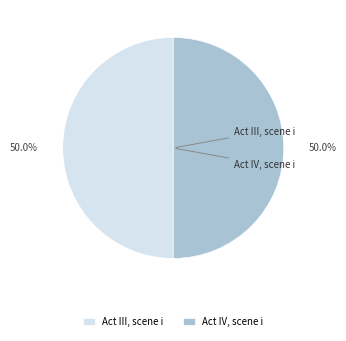

What is the total percentage of Act III, scene i and Act IV, scene i?

100.0%